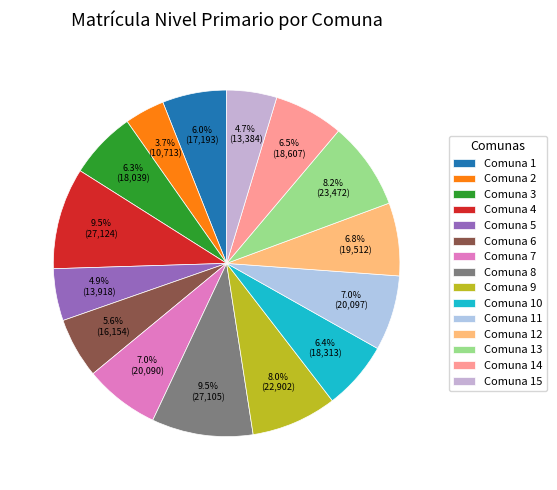

How many segments does this pie chart have?

15